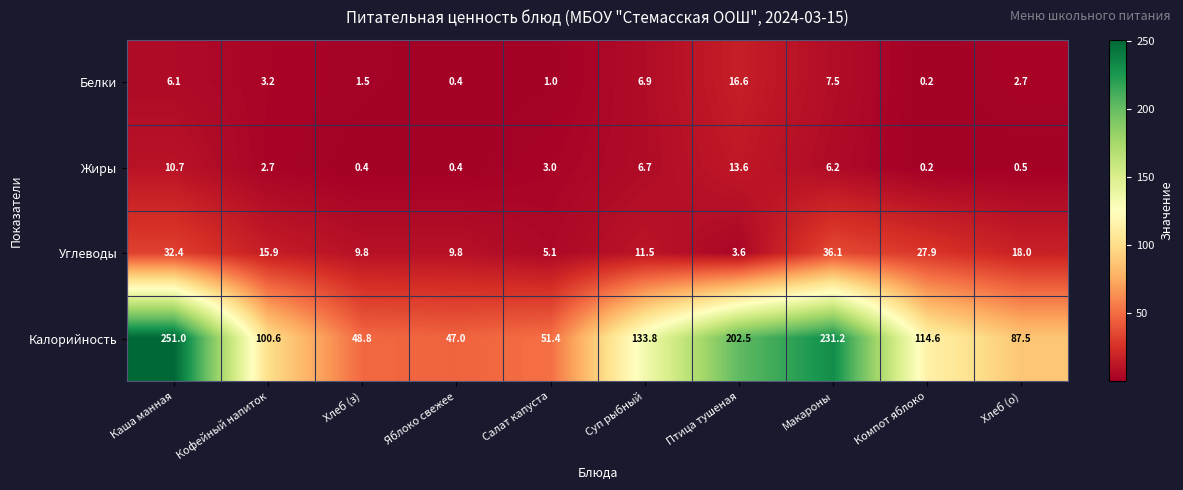

At how many categories does at least one series exceed 191?

3